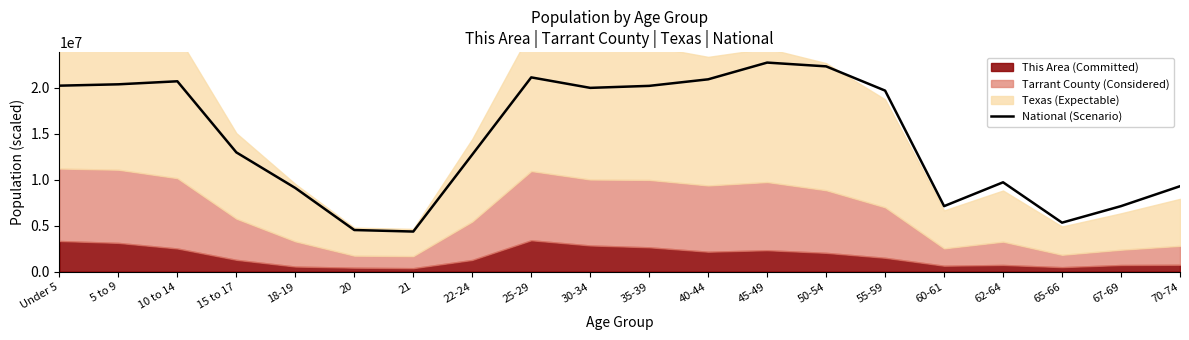

Approximately how many times larger is the value at 62-64 compared to 25-29?

0.5